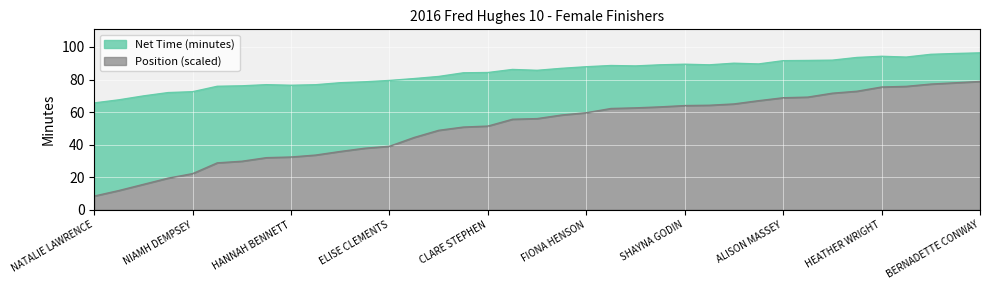

Which series changed the most between HANNAH BENNETT and SHAYNA GODIN?

Position